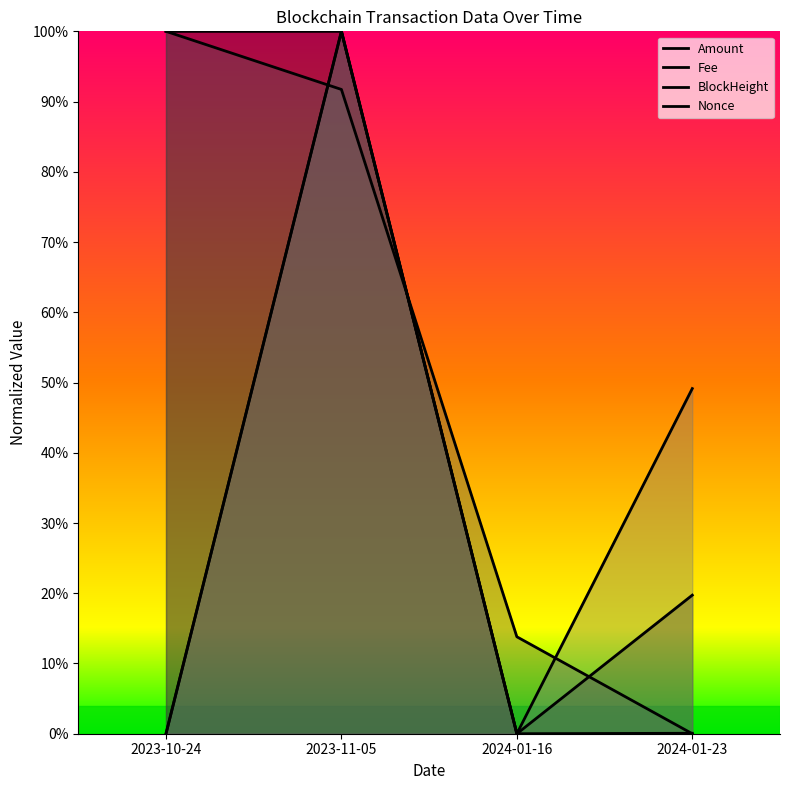

Where is the first local maximum for Amount?

2023-11-05